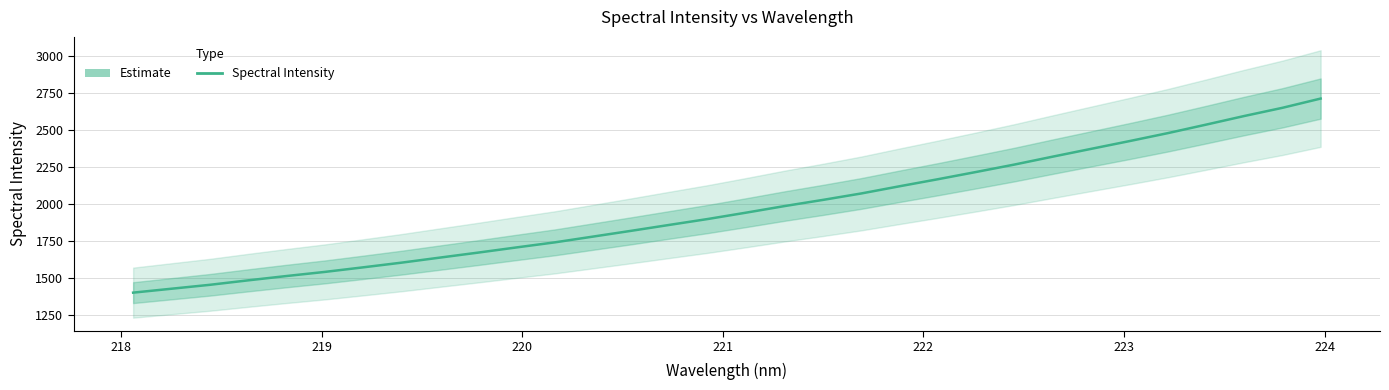

What is the difference between the second highest and second lowest values?

1218.1